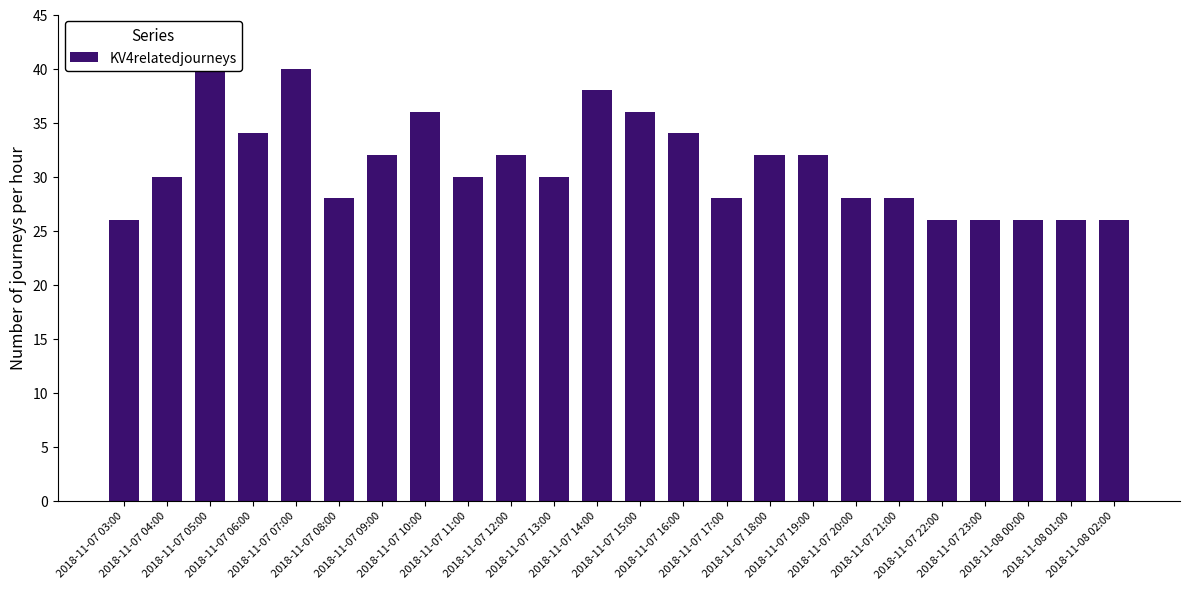

What is the value of the 23rd bar from the left?

26